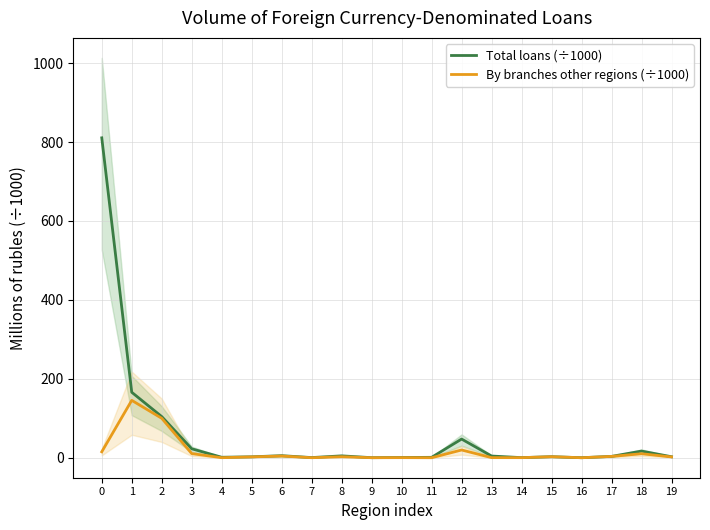

What is the value of the Total loans (÷1000) point at the 20th from the left?

2.5